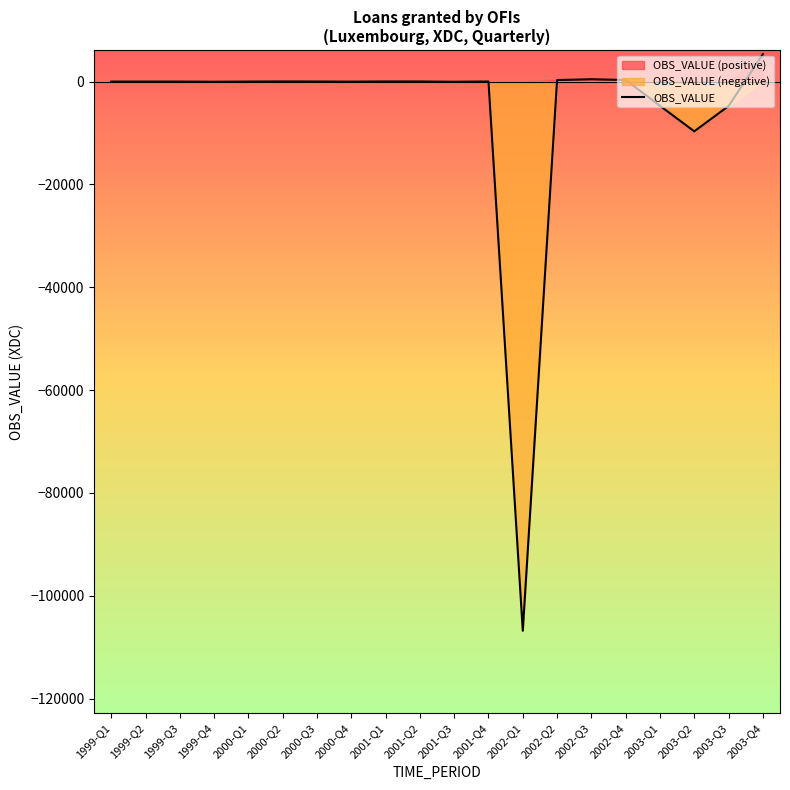

What is the label of the 7th point from the right?

2002-Q2